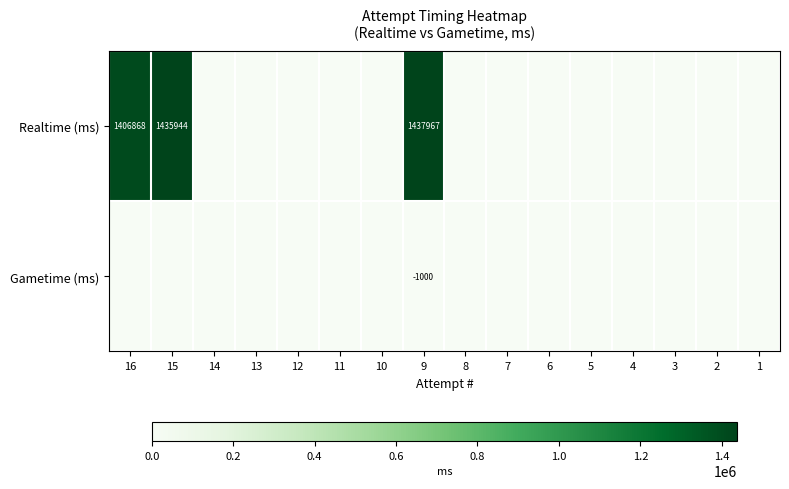

What is the difference between the second highest and second lowest values in the Realtime (ms) series?

1435944